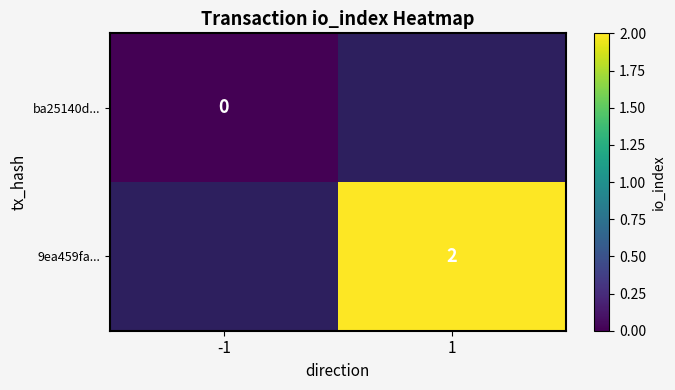

The value of 9ea459fa... at 1 is 2. True or false?

True